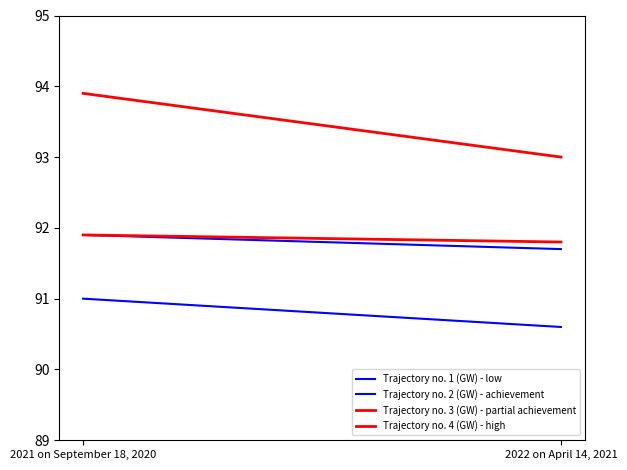

Is it true that Trajectory no. 3 (GW) - partial achievement equals 91.9 at 2021 on September 18, 2020?

True